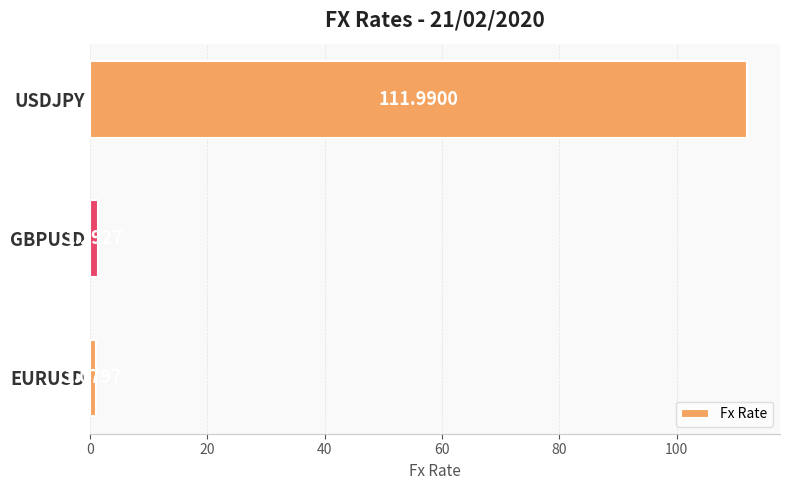

List the labels in order of value, smallest first.

EURUSD, GBPUSD, USDJPY